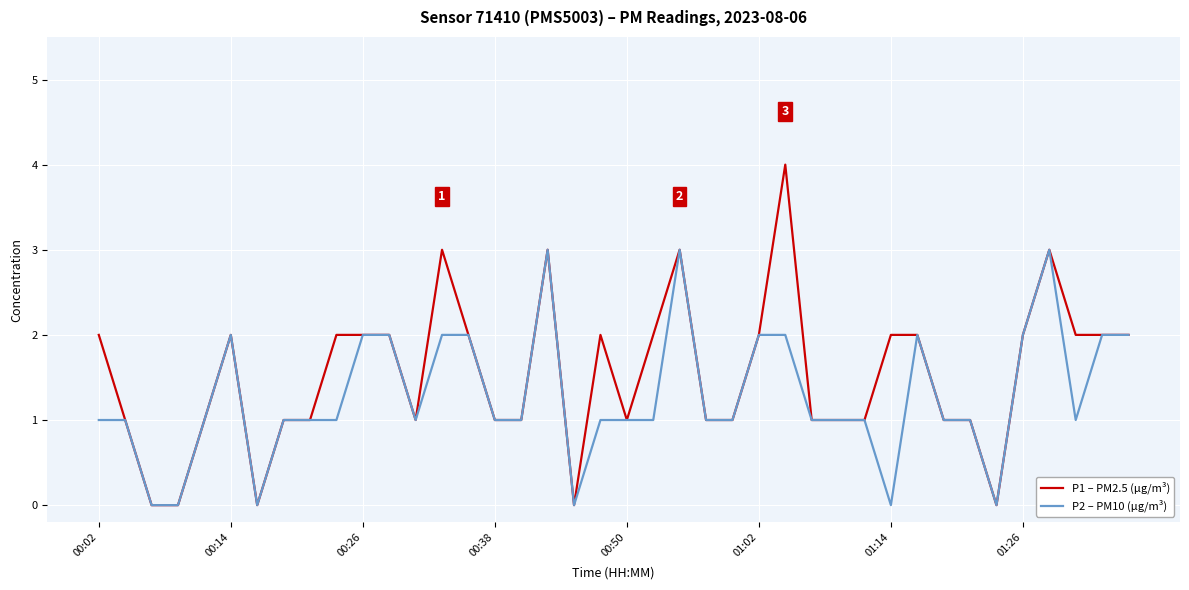

How many P2 – PM10 (µg/m³) values are between 1 and 2?

31